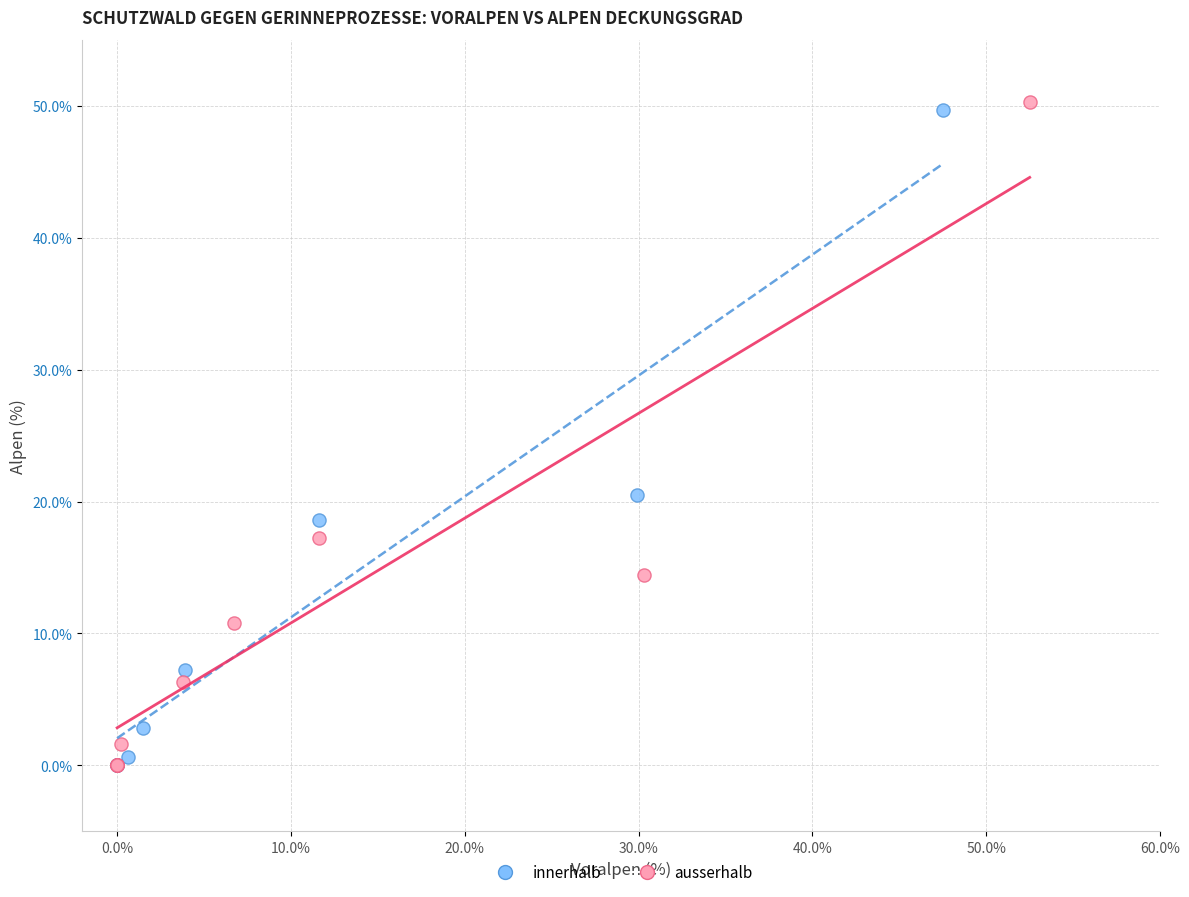

Which series has the largest Y range (max minus min)?

ausserhalb